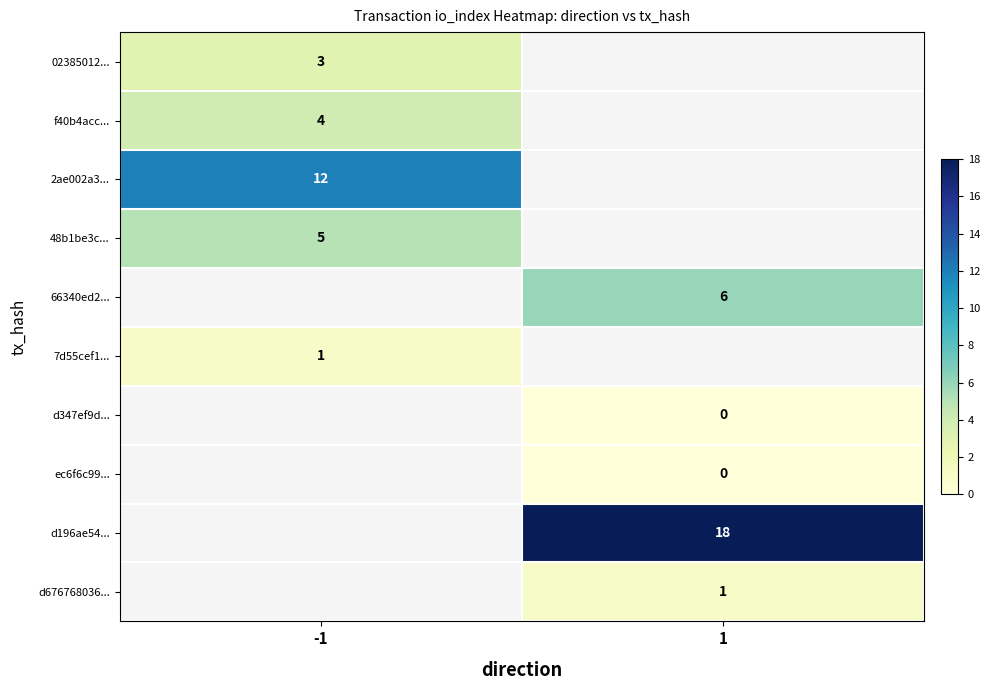

The value of d676768036... at 1 is 1. True or false?

True